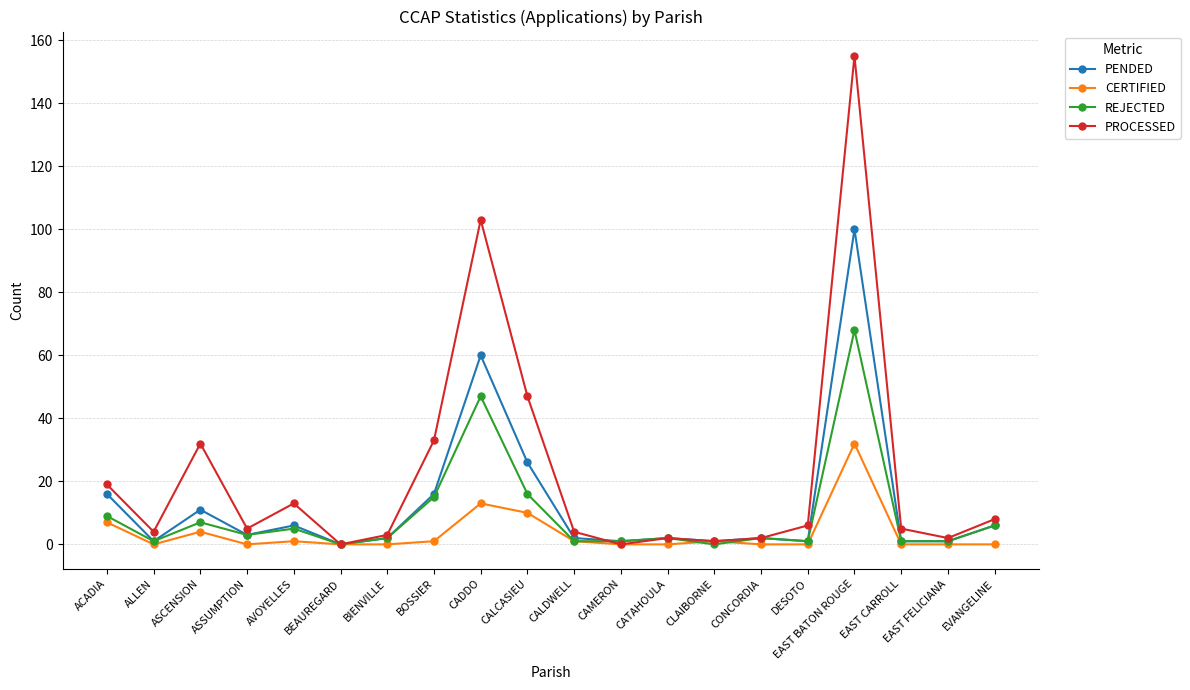

How many lines are shown in the chart?

4